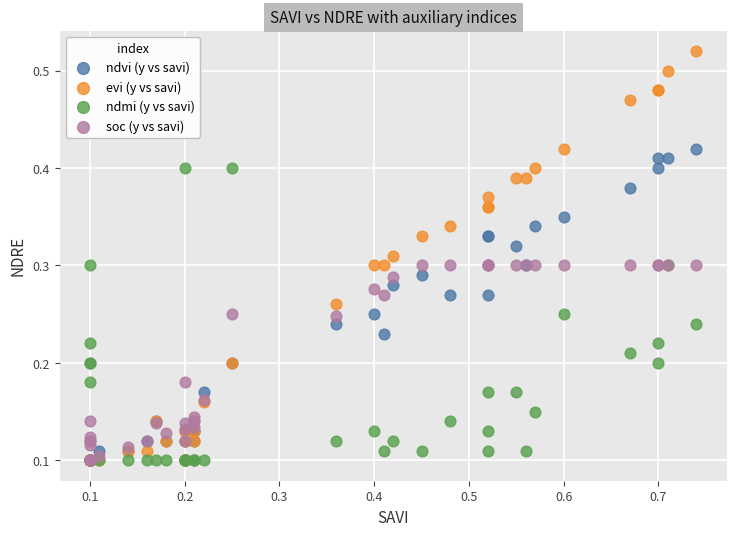

Which series reaches the maximum Y coordinate?

evi (y vs savi)